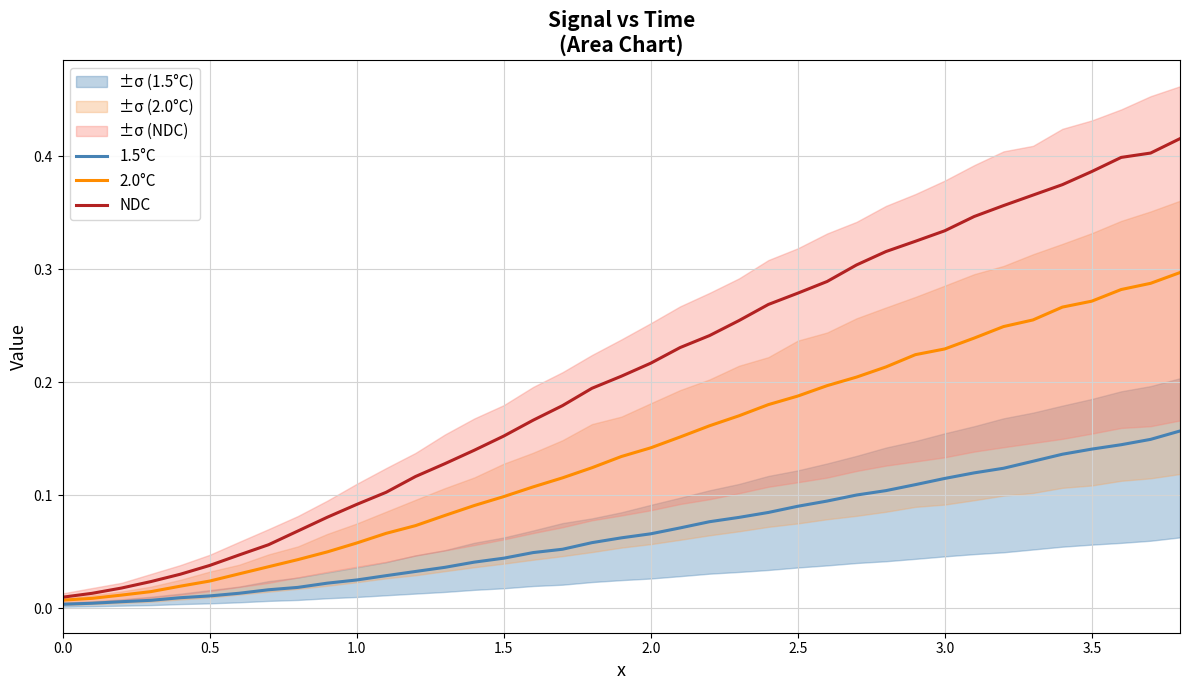

Is the value of NDC at 1.0 greater than the value of 2.0°C at 0.0?

Yes